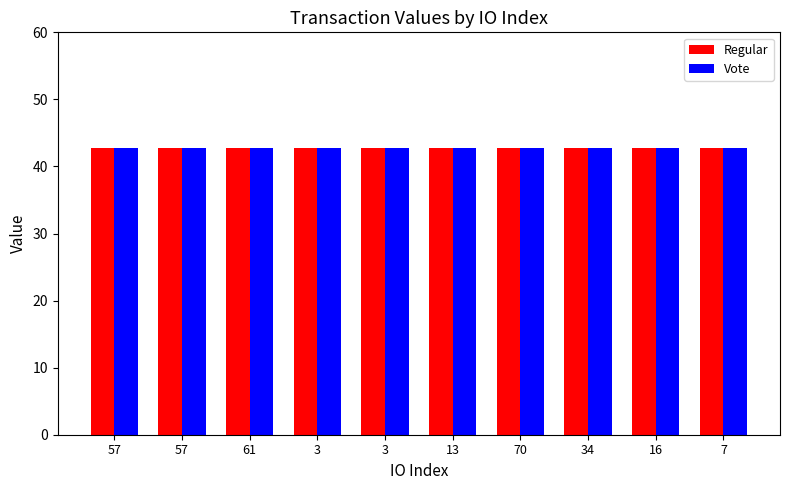

How many bars are there in each group?

2